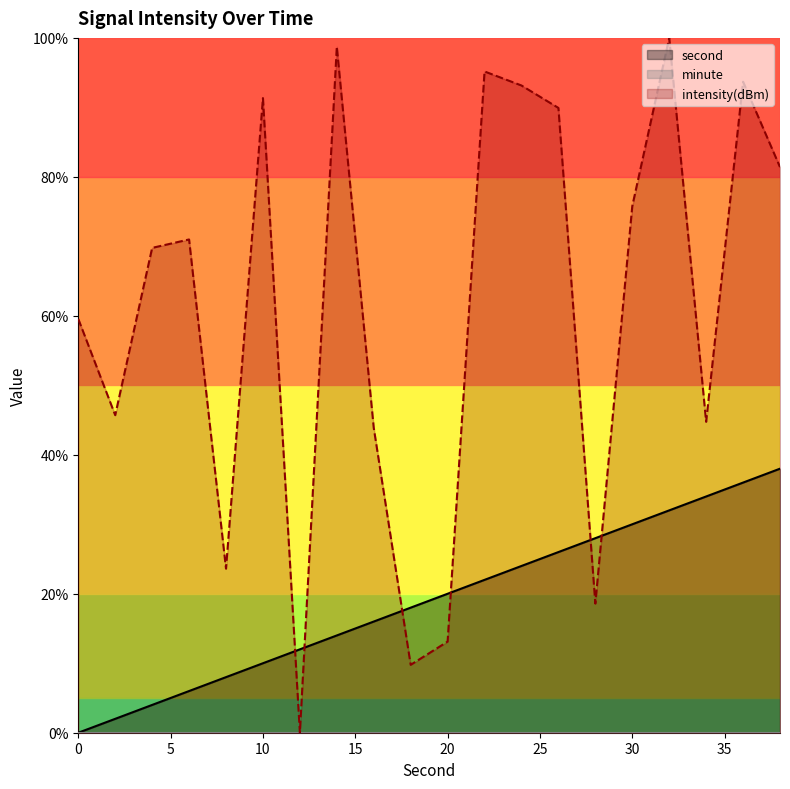

List the series in order of their peak value, lowest first.

second, intensity(dBm)